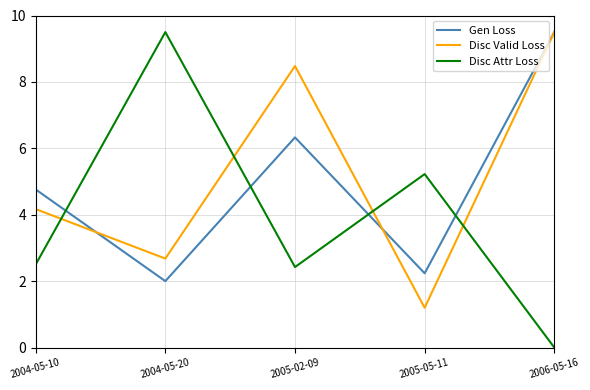

What position from the right is 2004-05-10?

5